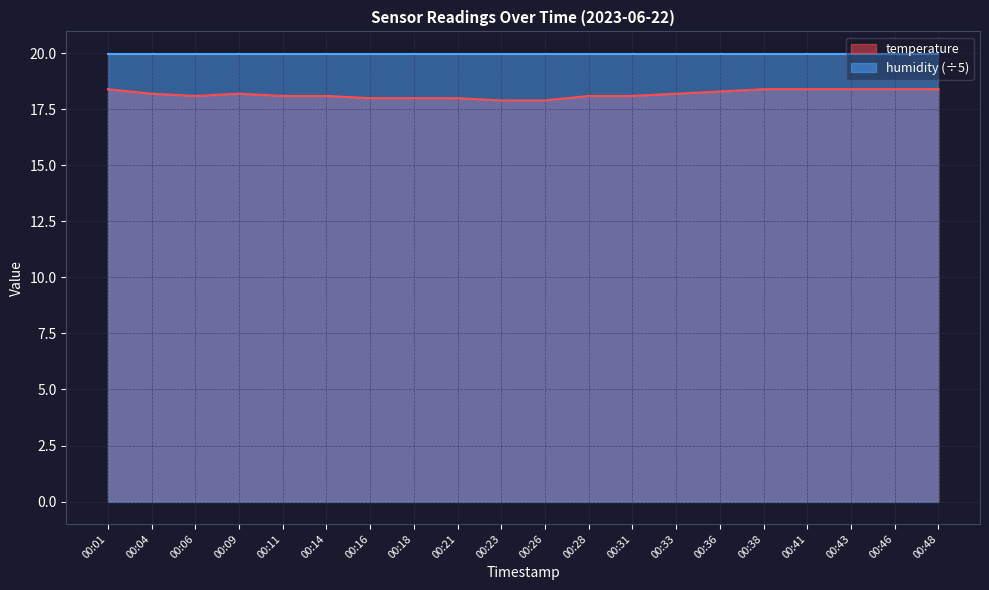

How many values are between 18 and 19?

18